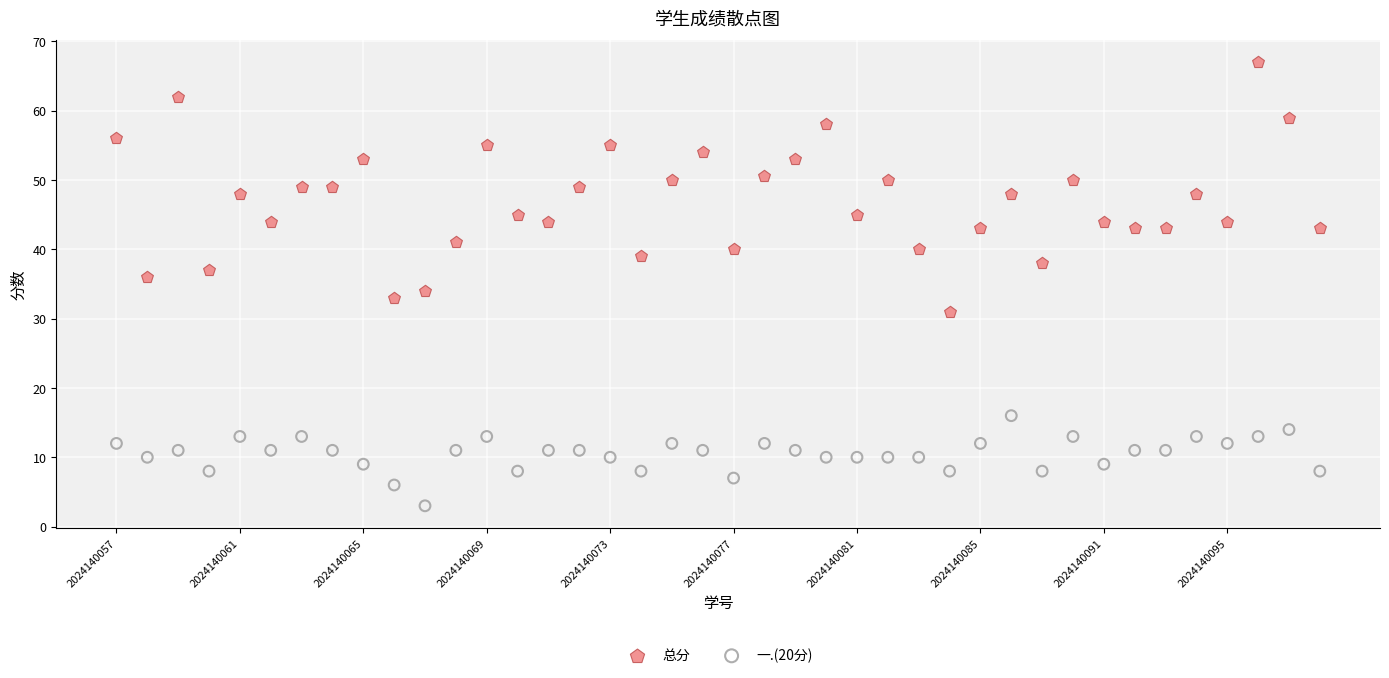

Which series has the widest spread of Y values?

总分